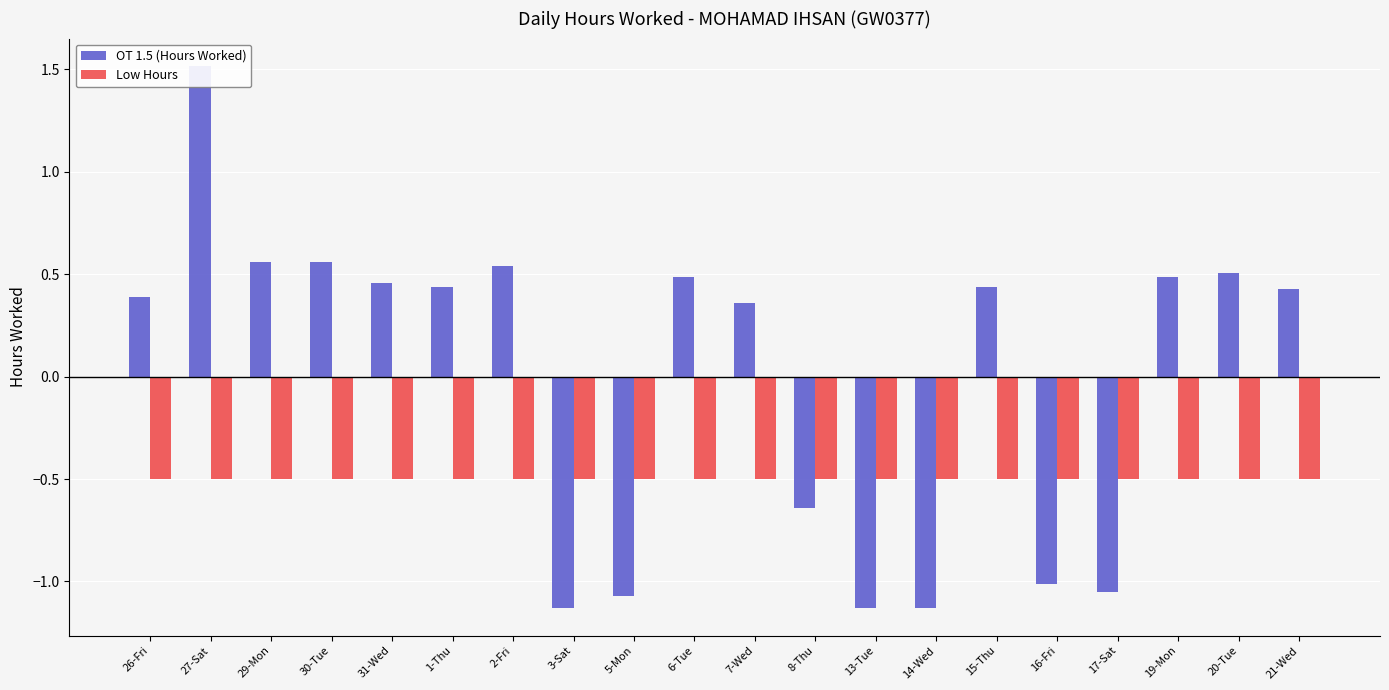

What is the smallest value displayed?

-1.1